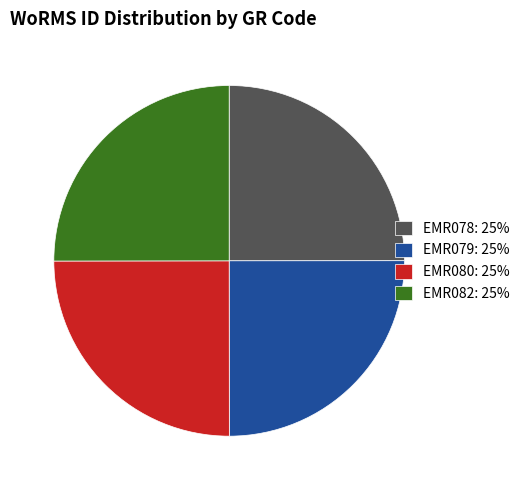

The EMR080 slice represents 25% of the pie. True or false?

True